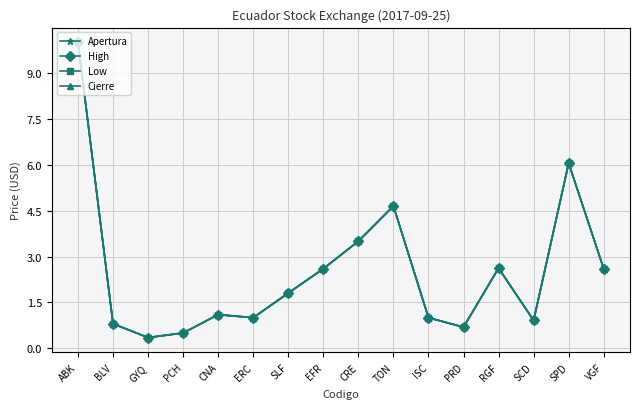

Reading right to left, extract all data points from this chart.

Apertura: VGF=2.6	SPD=6.0	SCD=0.9	RGF=2.6	PRD=0.7	ISC=1.0	TON=4.7	CRE=3.5	EFR=2.6	SLF=1.8	ERC=1.0	CNA=1.1	PCH=0.5	GYQ=0.3	BLV=0.8	ABK=10.0
High: VGF=2.6	SPD=6.0	SCD=0.9	RGF=2.6	PRD=0.7	ISC=1.0	TON=4.7	CRE=3.5	EFR=2.6	SLF=1.8	ERC=1.0	CNA=1.1	PCH=0.5	GYQ=0.3	BLV=0.8	ABK=10.0
Low: VGF=2.6	SPD=6.0	SCD=0.9	RGF=2.6	PRD=0.7	ISC=1.0	TON=4.7	CRE=3.5	EFR=2.6	SLF=1.8	ERC=1.0	CNA=1.1	PCH=0.5	GYQ=0.3	BLV=0.8	ABK=10.0
Cierre: VGF=2.6	SPD=6.0	SCD=0.9	RGF=2.6	PRD=0.7	ISC=1.0	TON=4.7	CRE=3.5	EFR=2.6	SLF=1.8	ERC=1.0	CNA=1.1	PCH=0.5	GYQ=0.3	BLV=0.8	ABK=10.0